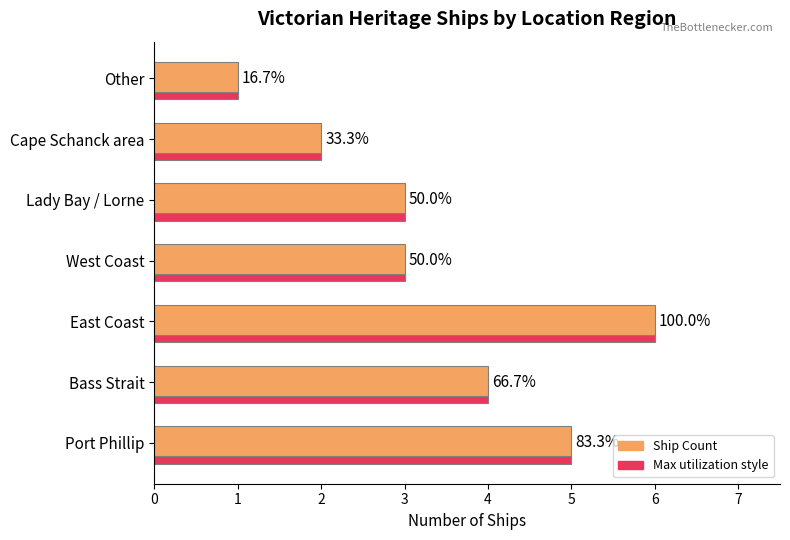

What are all the series names shown in the legend?

Ship Count, Max utilization style